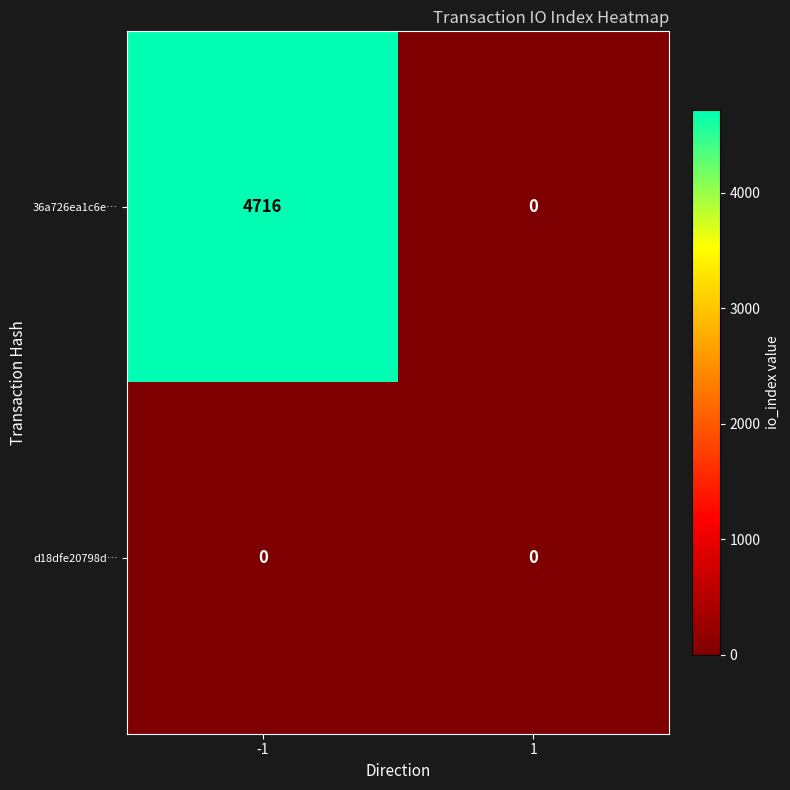

Is it true that 36a726ea1c6e… equals 3120 at 1?

False